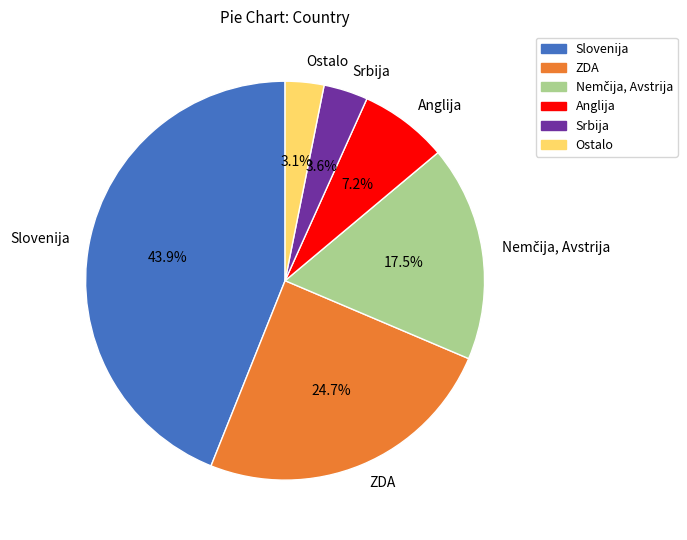

Which slice is the largest?

Slovenija